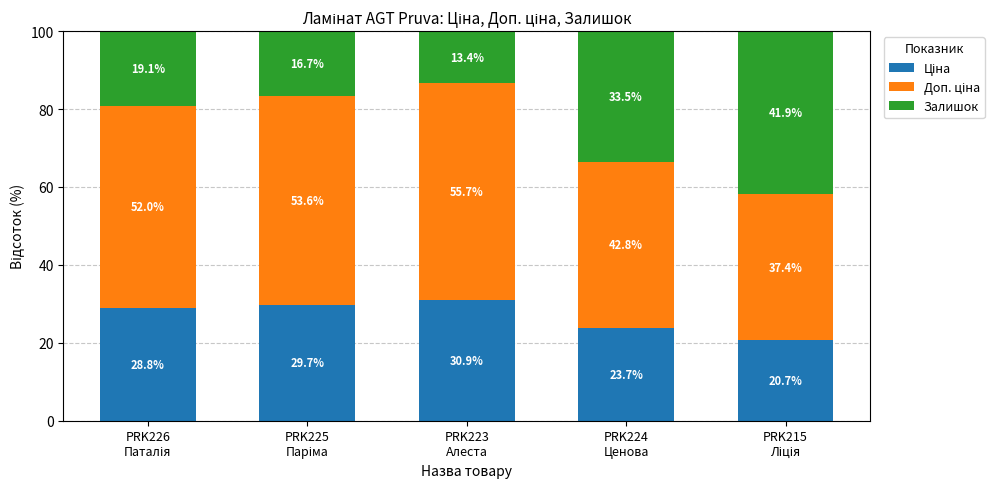

Is it true that Залишок equals 49.0 at PRK224
Ценова?

False